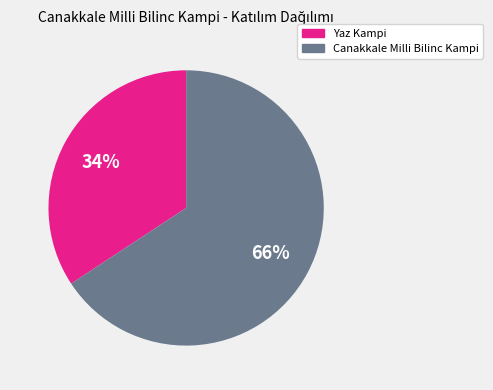

To the nearest percent, what is the average slice percentage?

50%